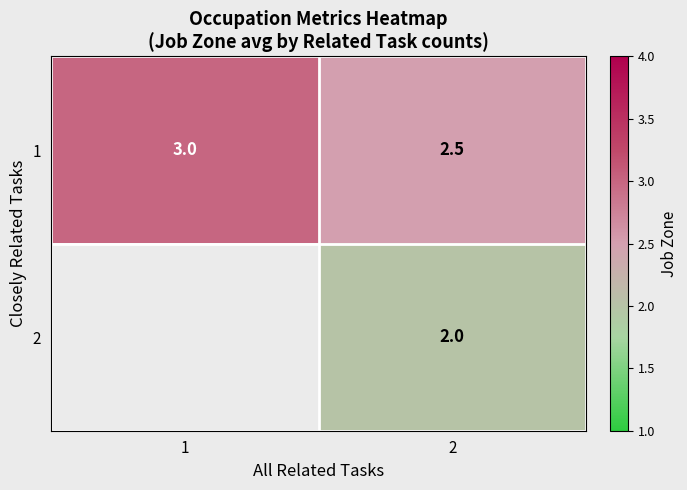

Rank the categories by 1 value from lowest to highest.

2, 1